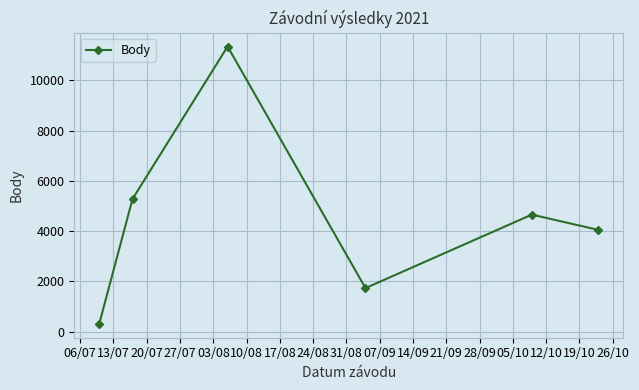

What is the value of the 1st point from the left?

305